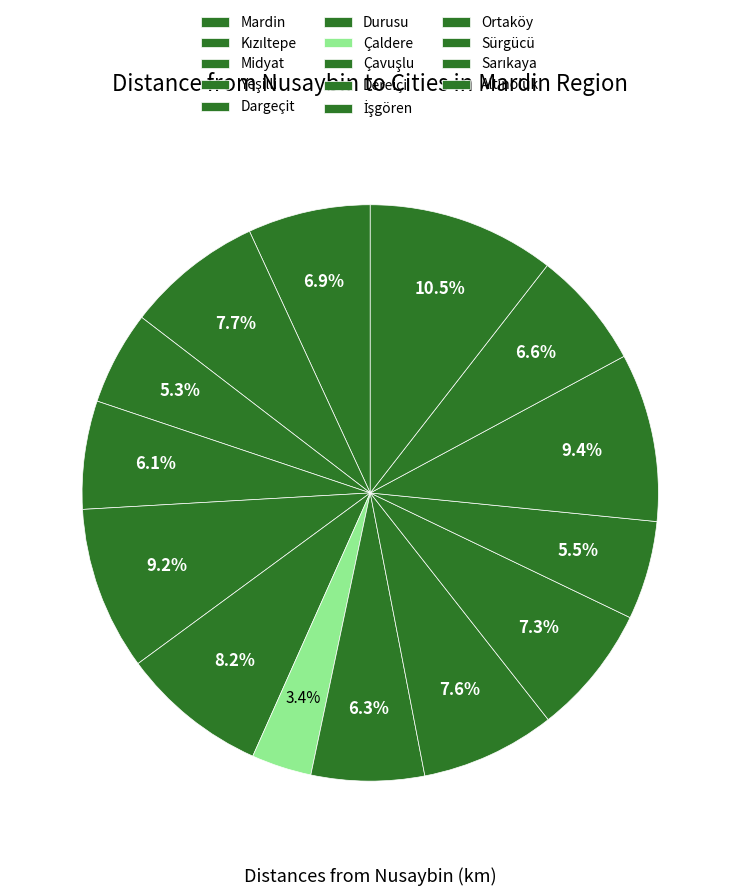

What is the change in value from Yeşilli to İşgören?

-27